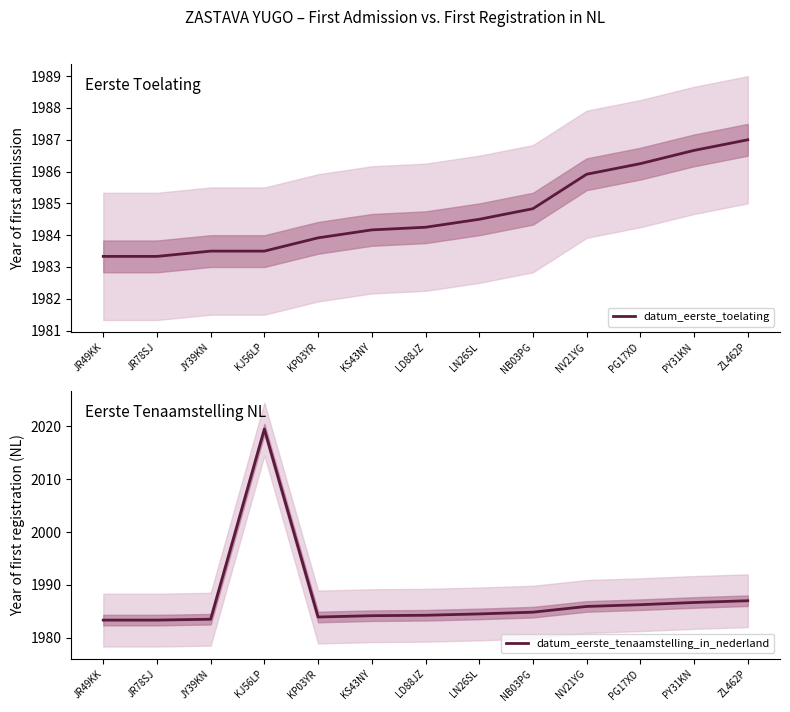

Which category has the highest value in the datum_eerste_toelating series?

ZL462P